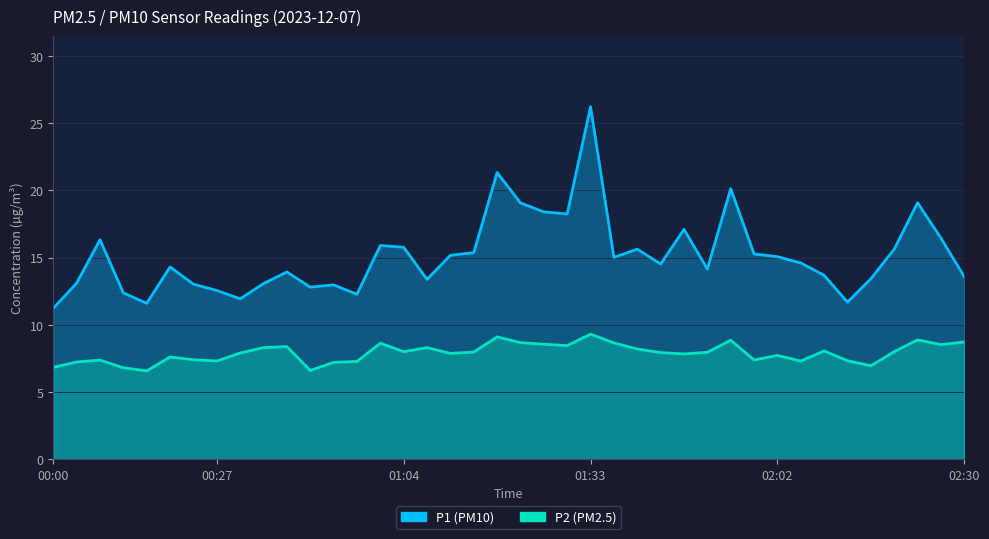

Which series has the widest spread of values?

P1